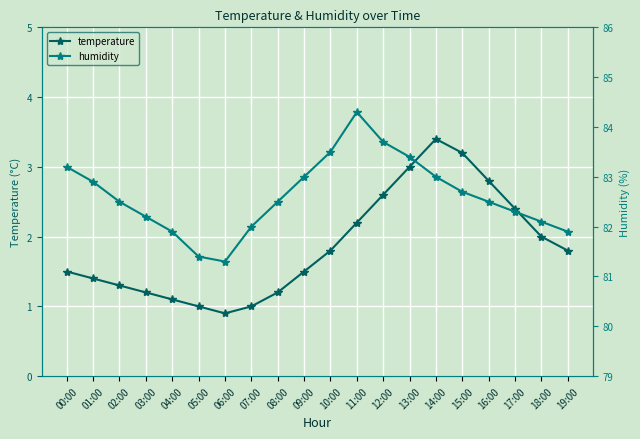

True or false: temperature and humidity intersect in this chart.

False